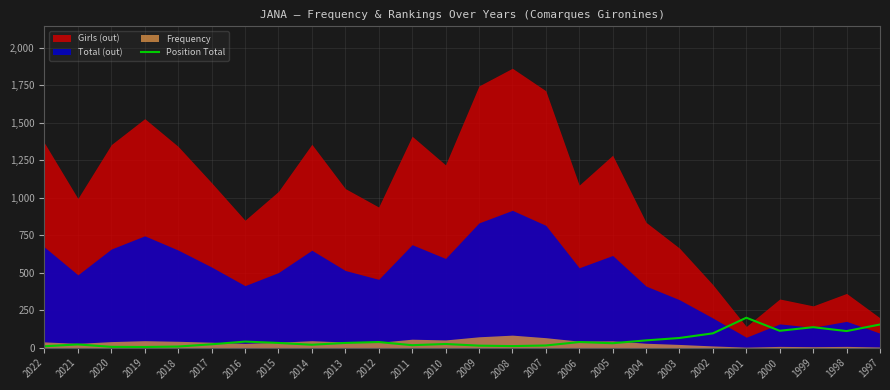

Reading right to left, extract all data points from this chart.

1997=155	1998=111	1999=137	2000=113	2001=200	2002=96	2003=65	2004=49	2005=30	2006=38	2007=15	2008=11	2009=14	2010=25	2011=17	2012=38	2013=32	2014=20	2015=32	2016=41	2017=23	2018=8	2019=5	2020=6	2021=22	2022=10